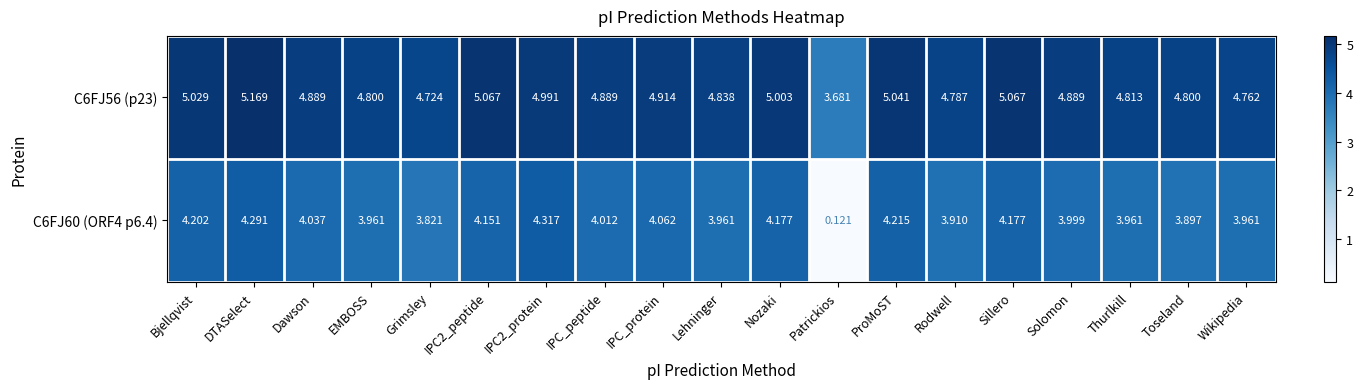

At which category is the sum across all series the highest?

DTASelect